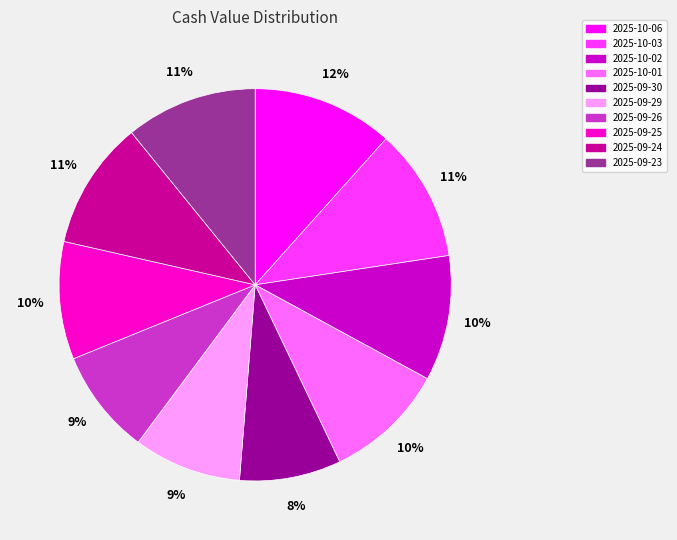

Is it true that 2025-09-25 is 16% of the pie?

False